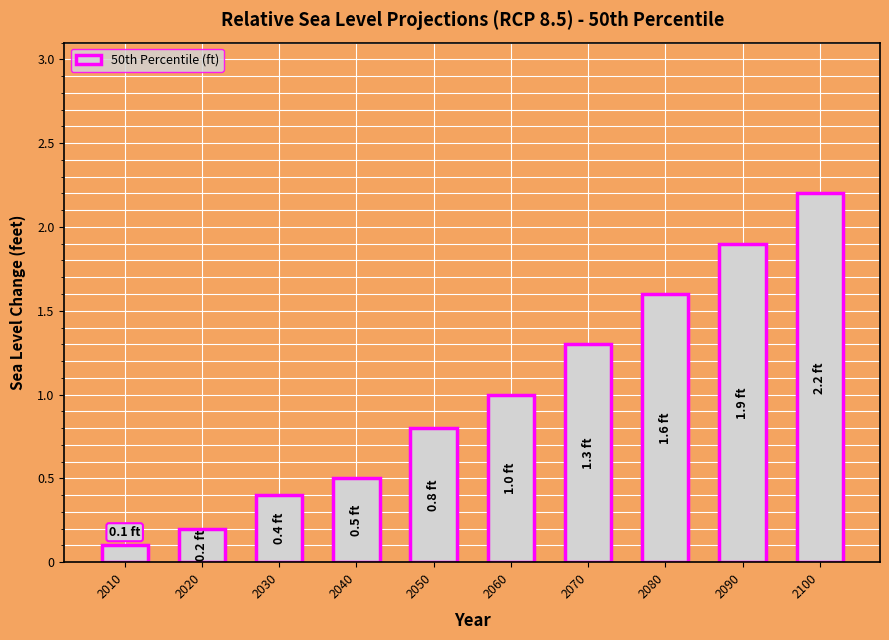

What is the change in value from 2030 to 2070?

+0.9